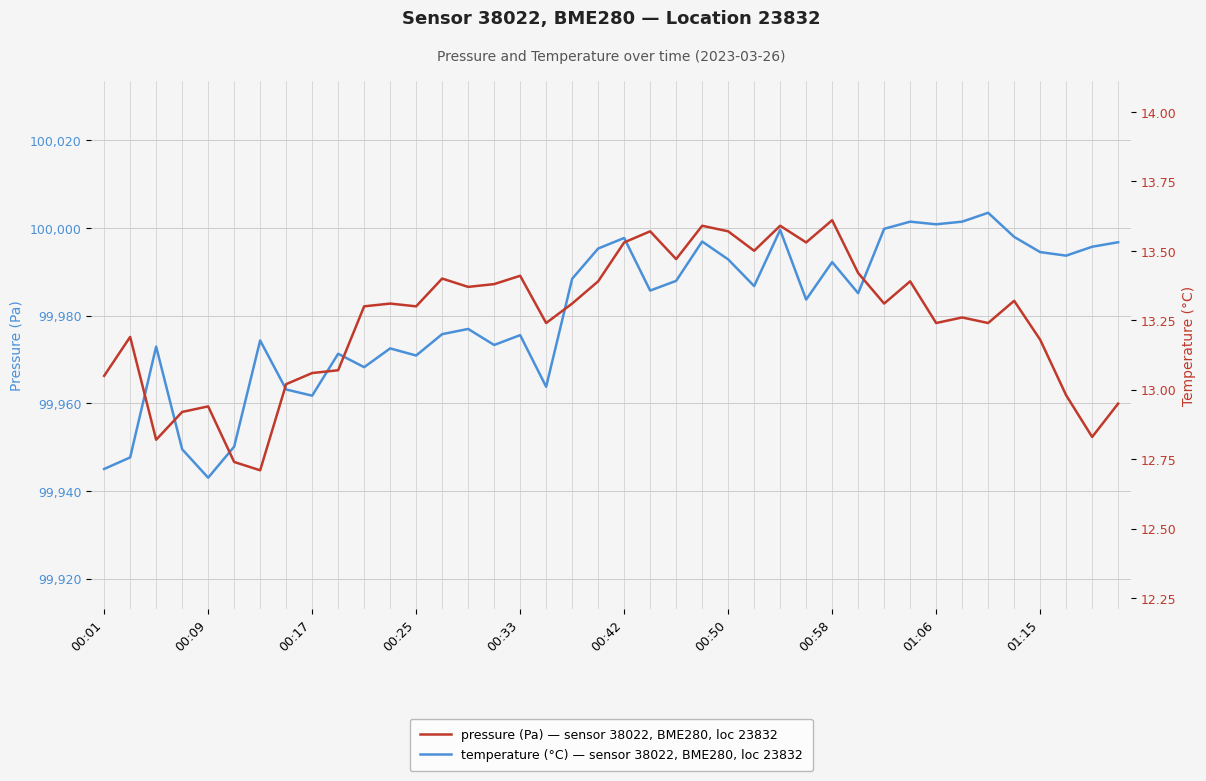

Rank the series at 35 from lowest to highest value.

temperature (°C), pressure (Pa)